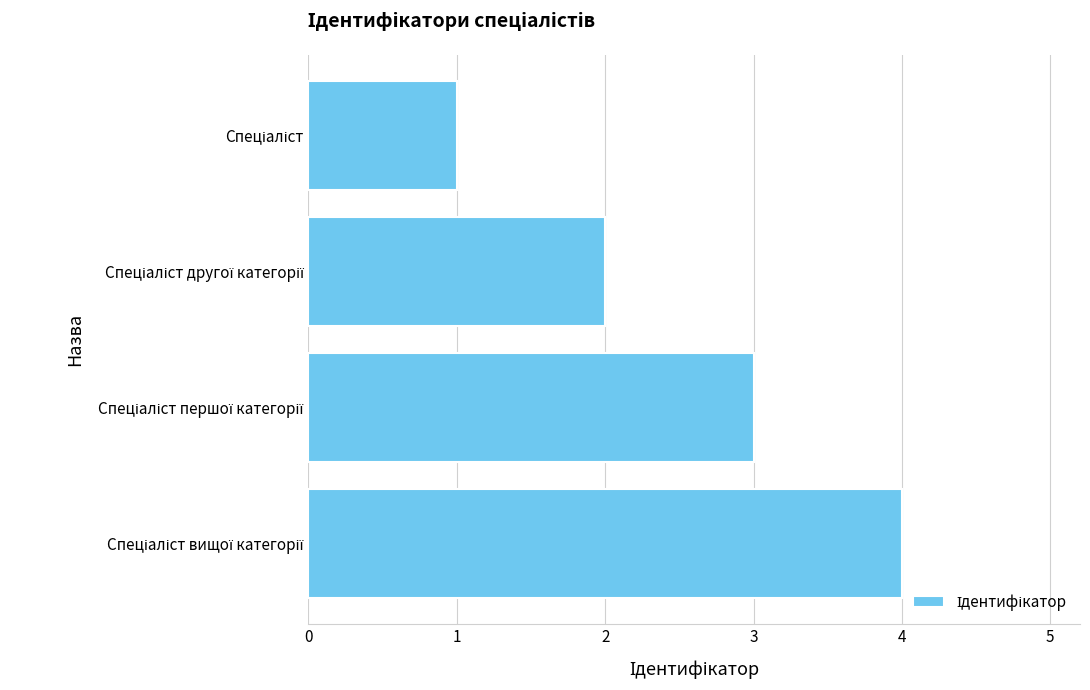

What is the difference between the maximum and minimum values?

3